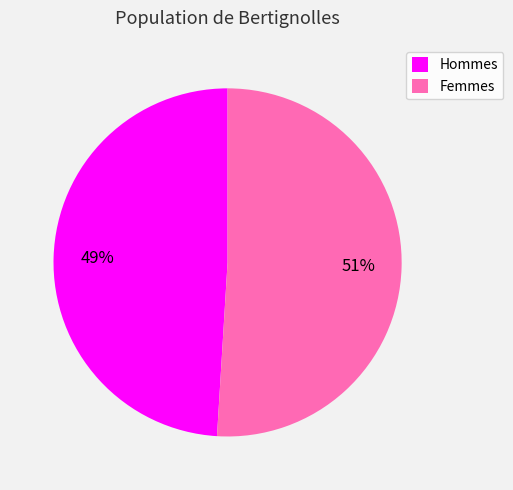

To the nearest percent, what is the difference between the Femmes and Hommes slice percentages?

2%